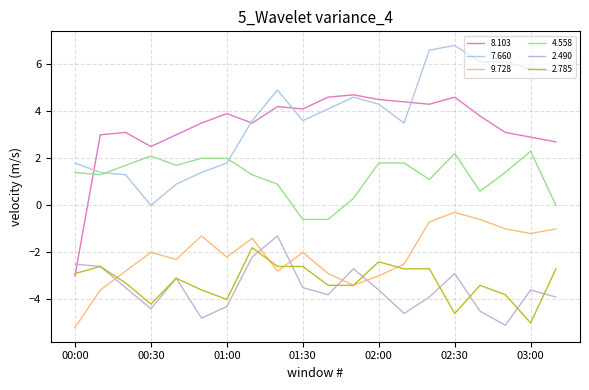

True or false: 2.490 has more than 2 interior local peaks.

True